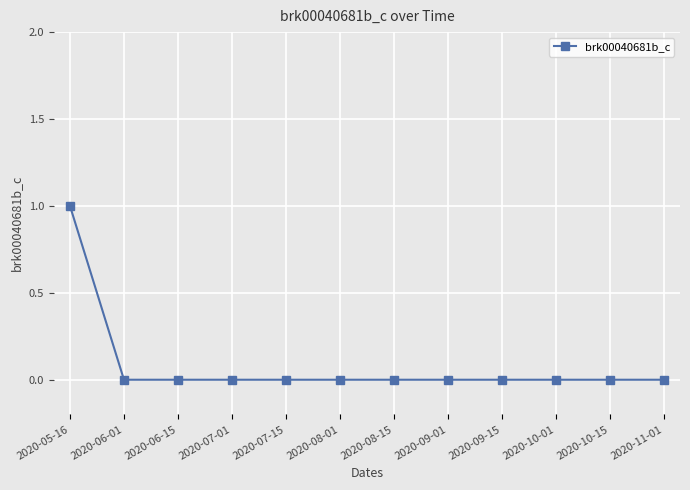

How many lines are shown in the chart?

1